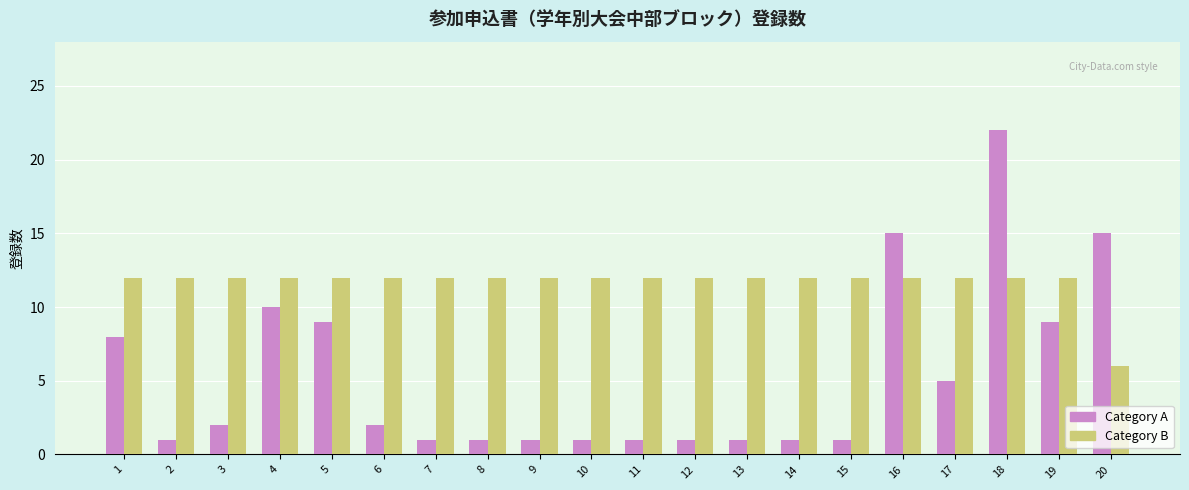

The Category A series shows 2 at 8. True or false?

False